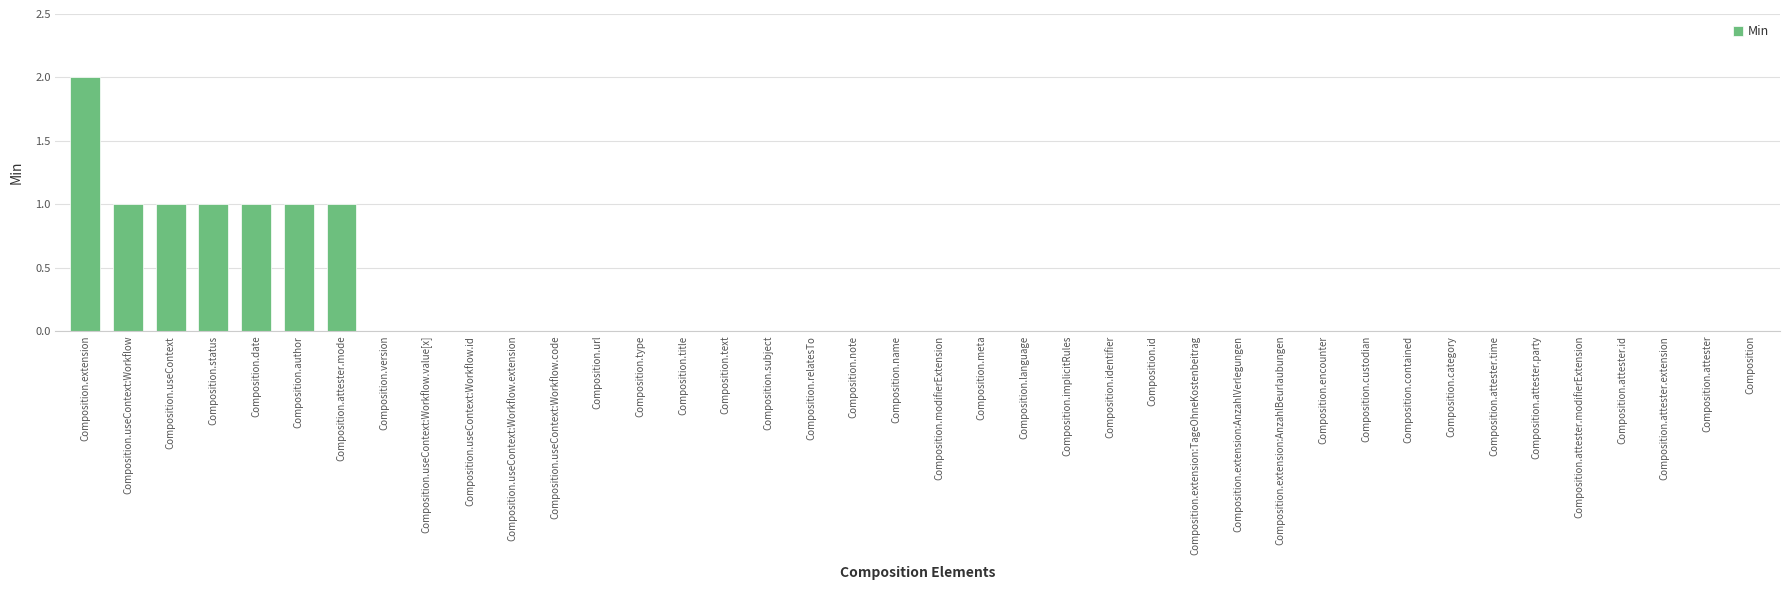

Reading left to right, extract all data points from this chart.

2	1	1	1	1	1	1	0	0	0	0	0	0	0	0	0	0	0	0	0	0	0	0	0	0	0	0	0	0	0	0	0	0	0	0	0	0	0	0	0